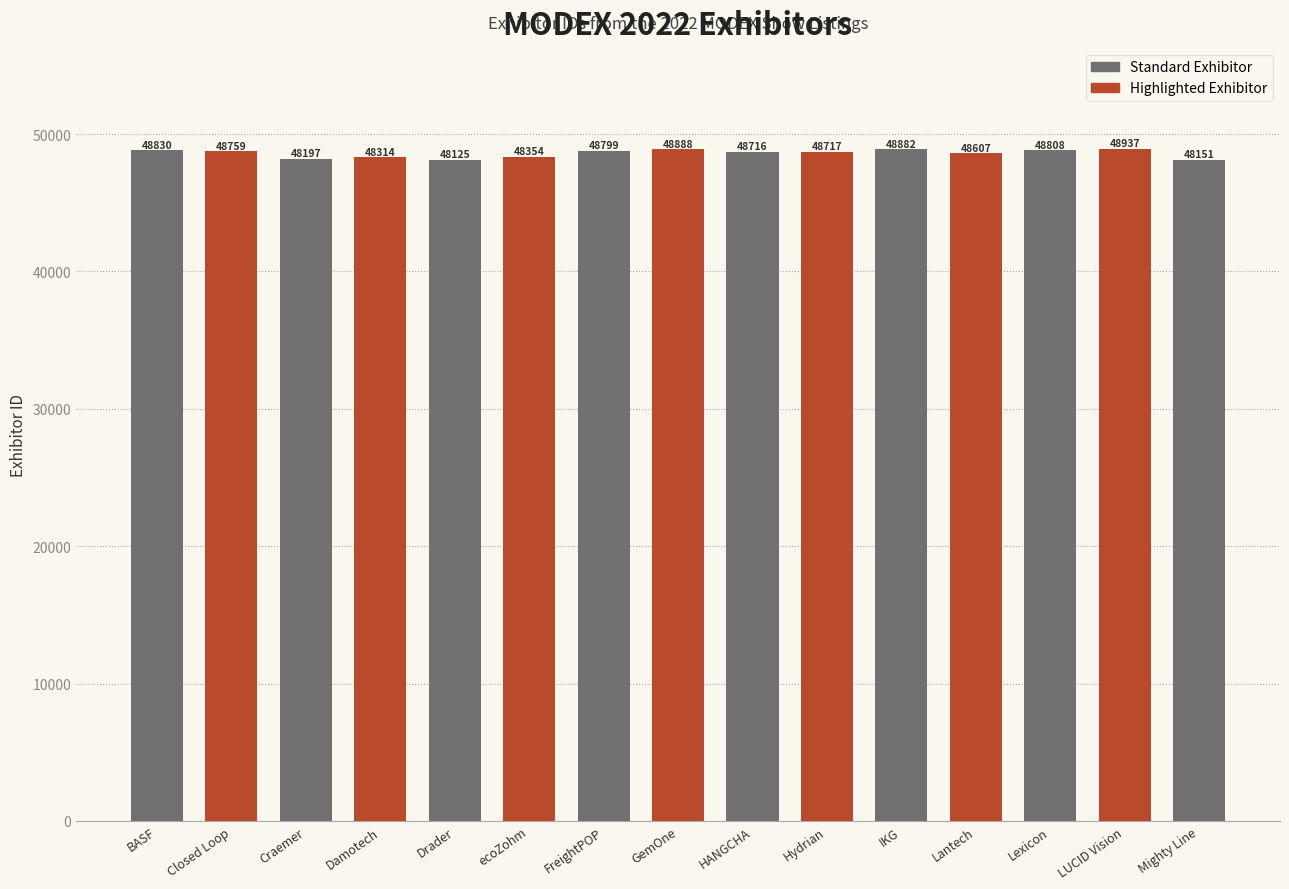

The chart shows a value of 48607 at Lantech. True or false?

True